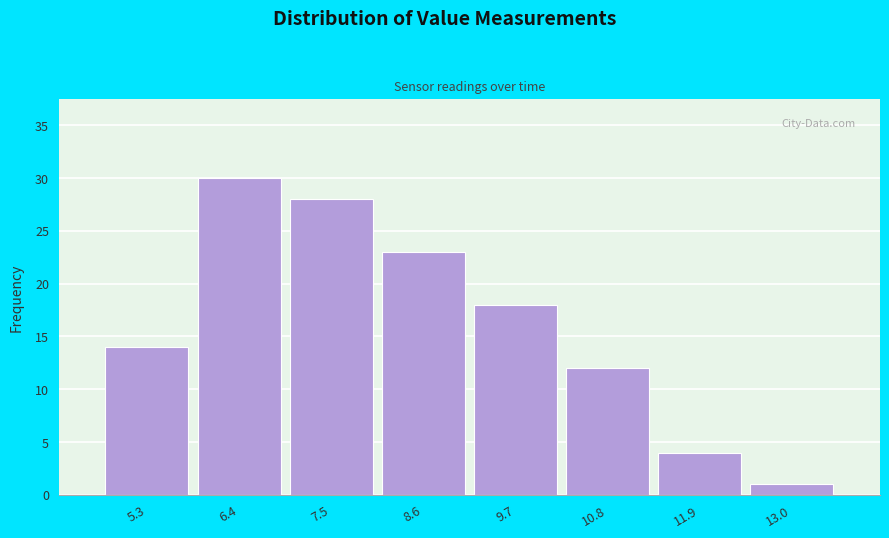

Reading right to left, list all the values displayed in this chart.

13.0=1	11.9=4	10.8=12	9.7=18	8.6=23	7.5=28	6.4=30	5.3=14